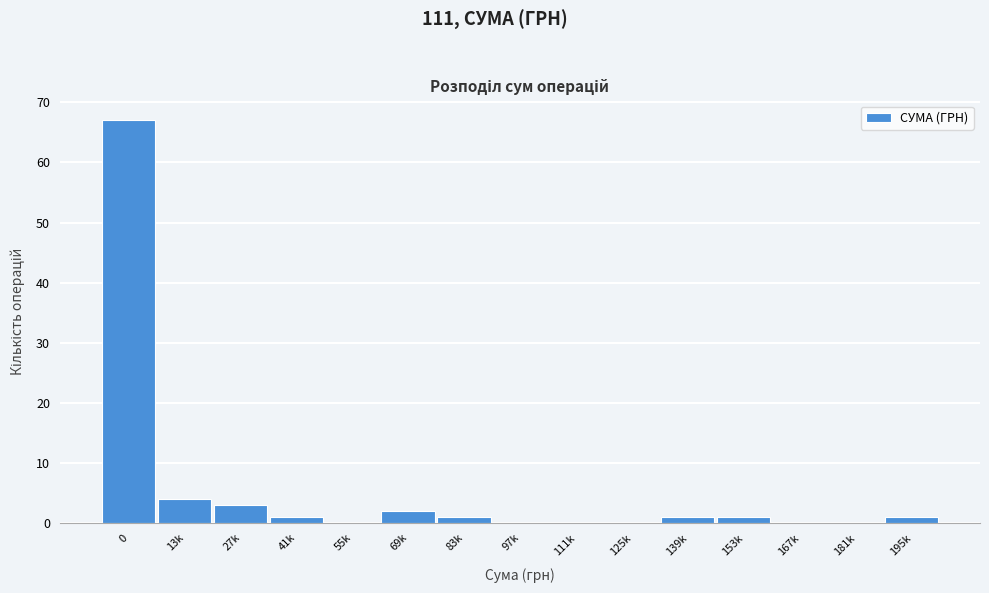

Reading left to right, transcribe all the data shown in this chart.

0=67	13k=4	27k=3	41k=1	55k=0	69k=2	83k=1	97k=0	111k=0	125k=0	139k=1	153k=1	167k=0	181k=0	195k=1